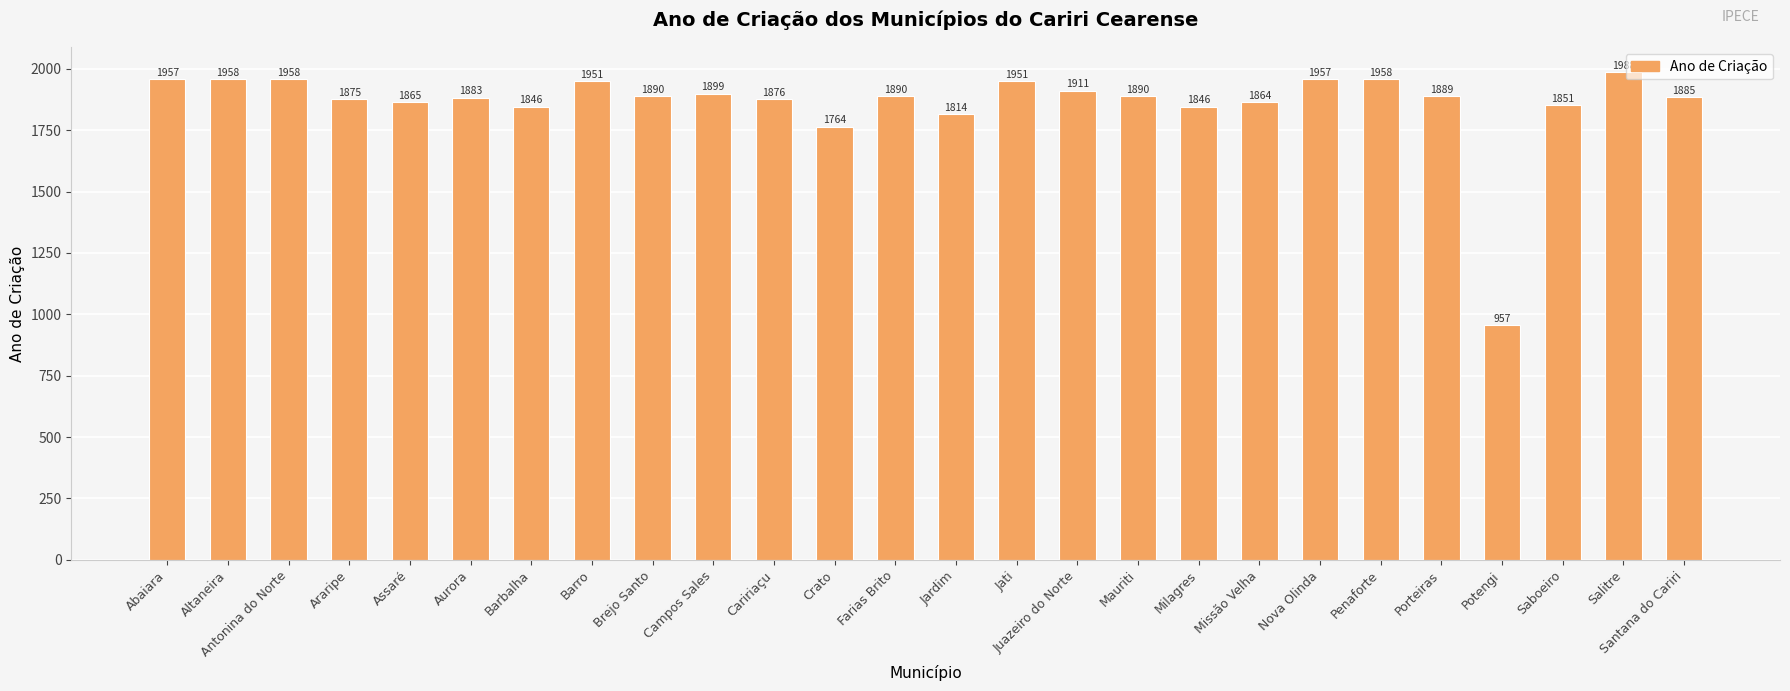

What is the change in value from Assaré to Salitre?

+123